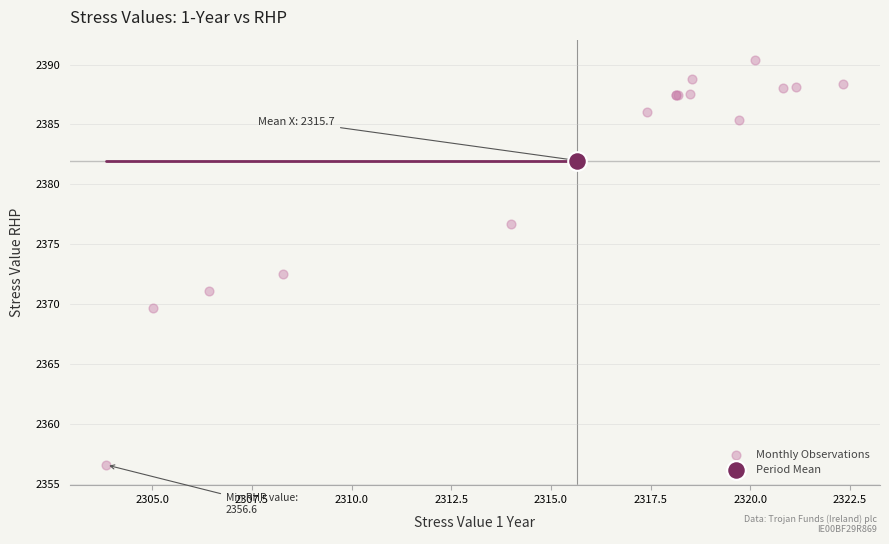

What are all the series names shown in the legend?

Monthly Observations, Period Mean